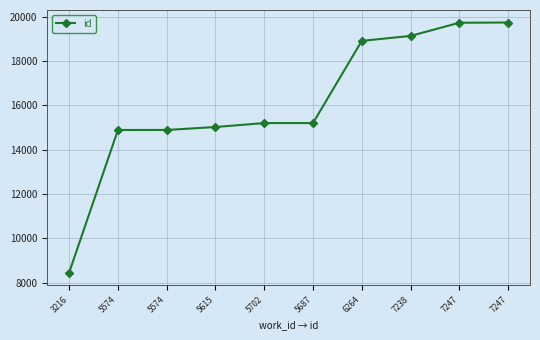

How many lines are shown in the chart?

1